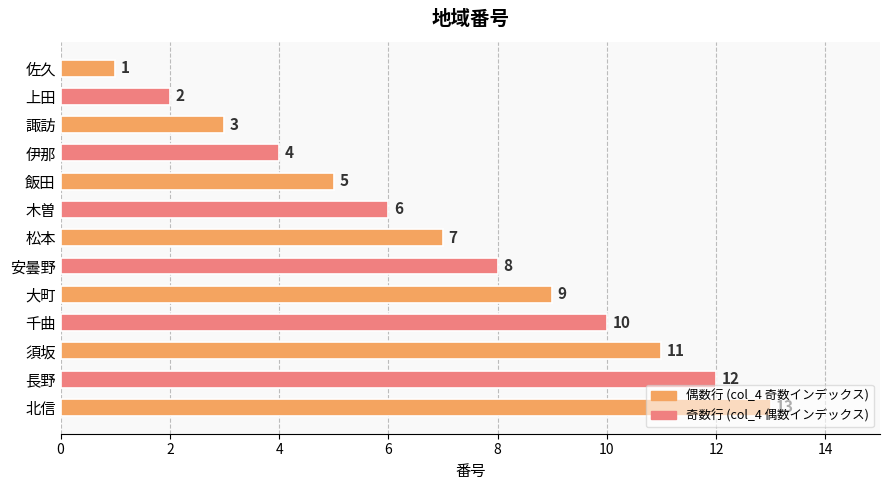

The value at 長野 is 16. True or false?

False